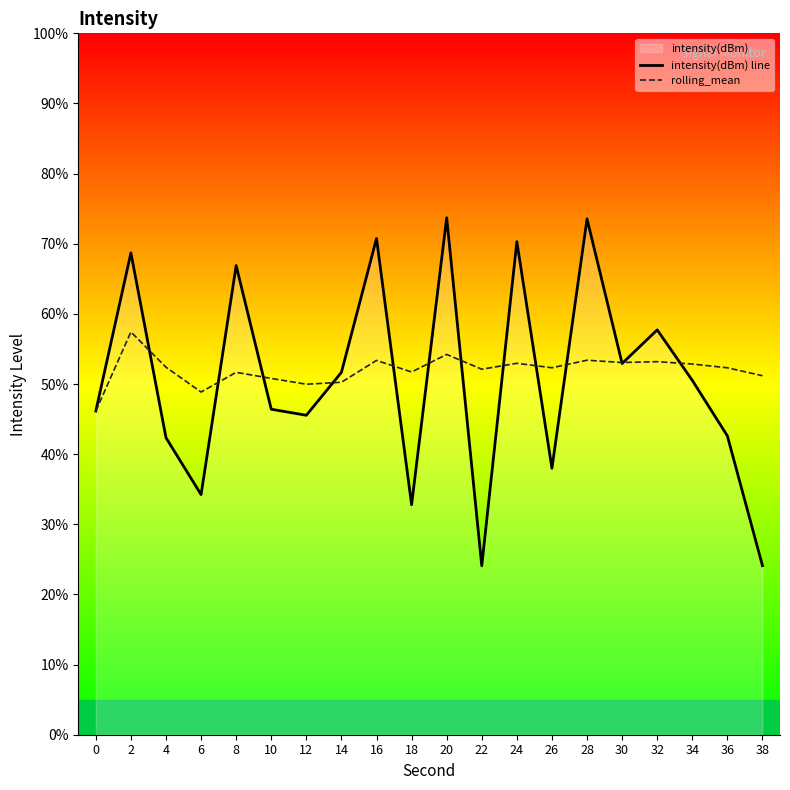

Reading left to right, list all the values displayed in this chart.

intensity(dBm) line: 0=46.1	2=68.7	4=42.3	6=34.2	8=66.9	10=46.4	12=45.5	14=51.7	16=70.8	18=32.8	20=73.7	22=24.1	24=70.3	26=38.0	28=73.5	30=52.9	32=57.7	34=50.5	36=42.6	38=24.1
rolling_mean: 0=46.1	2=57.4	4=52.4	6=48.9	8=51.7	10=50.8	12=50.0	14=50.3	16=53.4	18=51.7	20=54.2	22=52.1	24=53.0	26=52.3	28=53.4	30=53.1	32=53.2	34=52.9	36=52.3	38=51.2